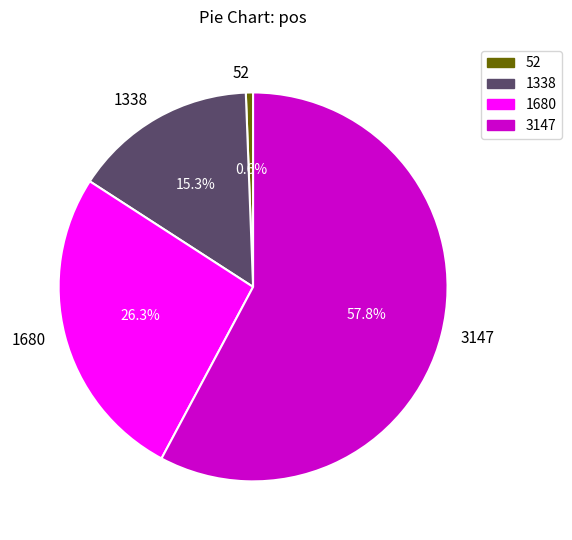

Is there a majority slice in this chart?

Yes